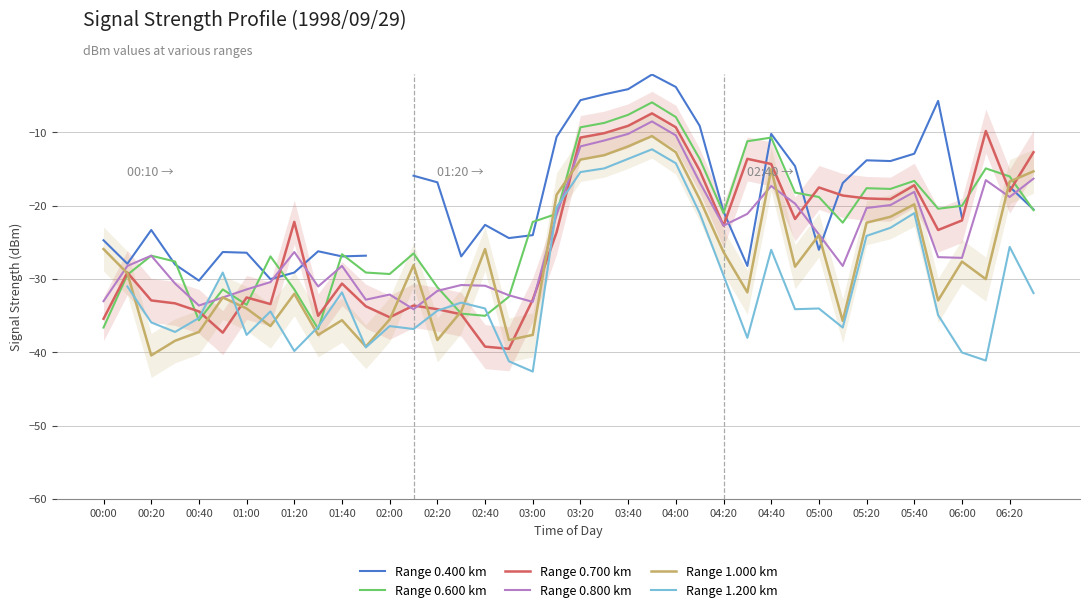

What is the average value of the Range 0.600 km series?

-22.6